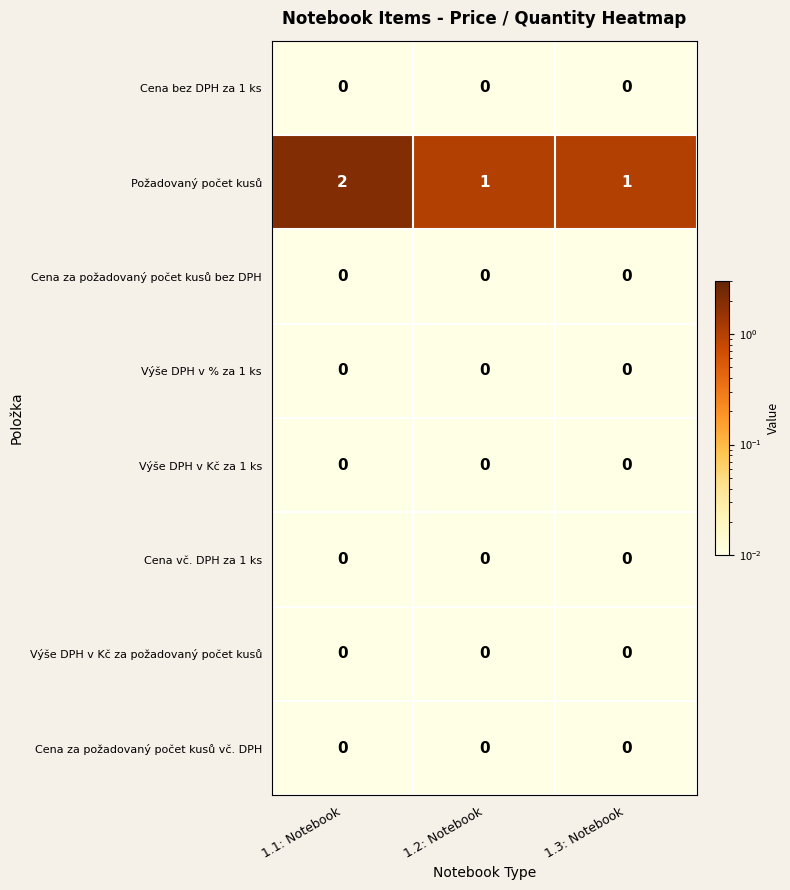

How many categories are shown in the chart?

3